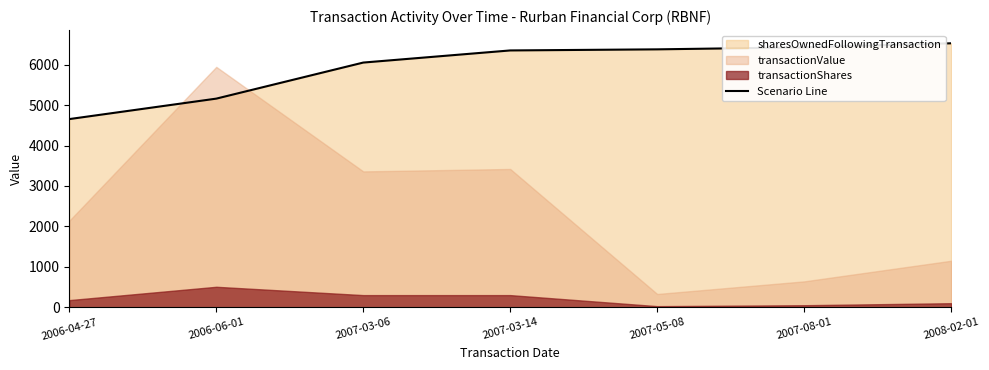

What is the label of the 3rd point from the right?

2007-05-08